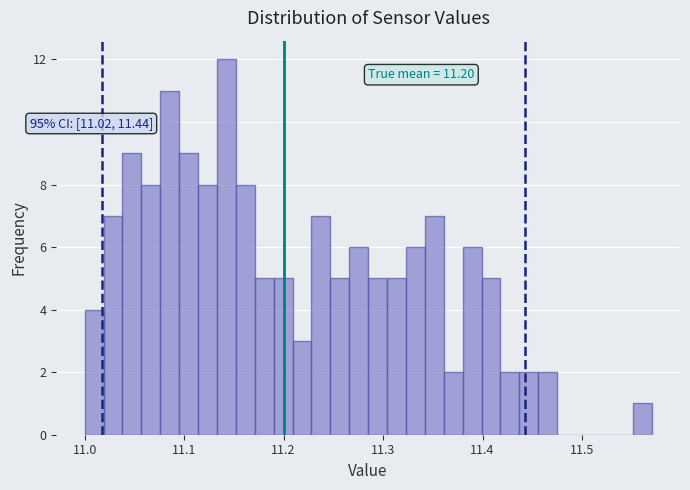

Around what value on the x-axis is the tallest bar? Give the approximate position of its centre, as read against the axis.

11.14